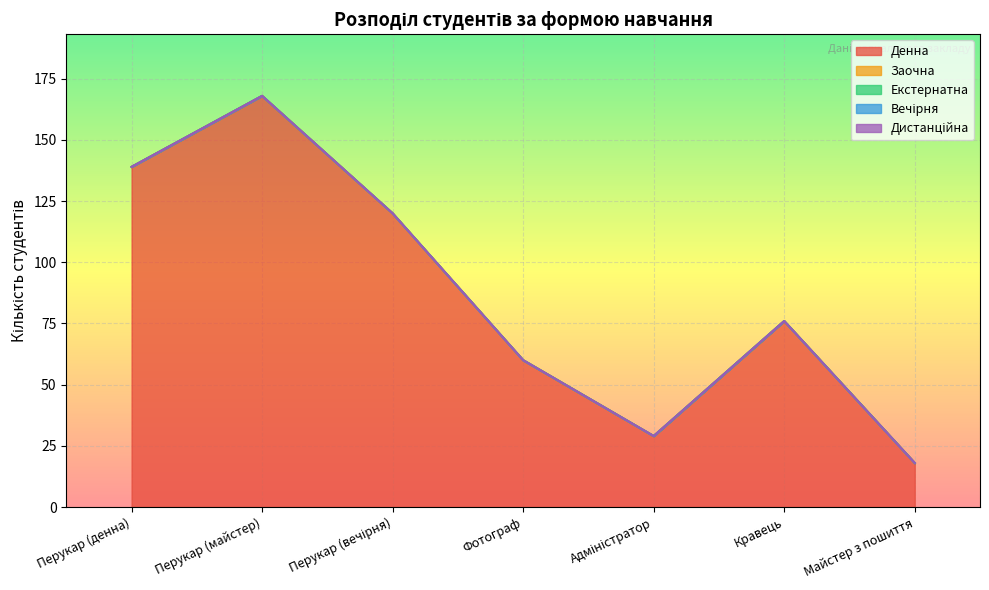

What is the value of the Денна point at the 7th from the left?

18